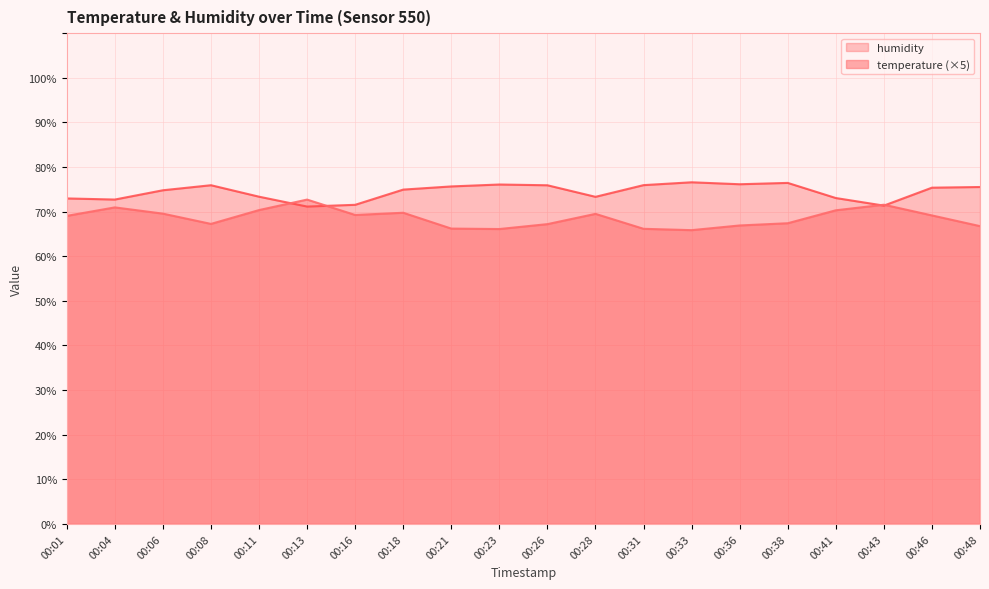

Is the value of temperature at 00:48 greater than the value of humidity at 00:48?

No